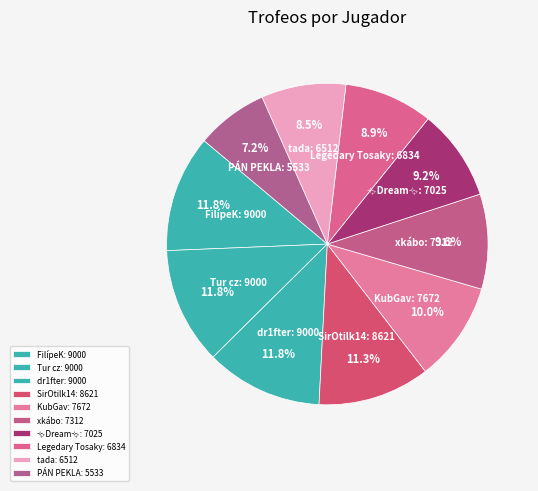

What percentage is NOT represented by FilípeK: 9000?

88.2%